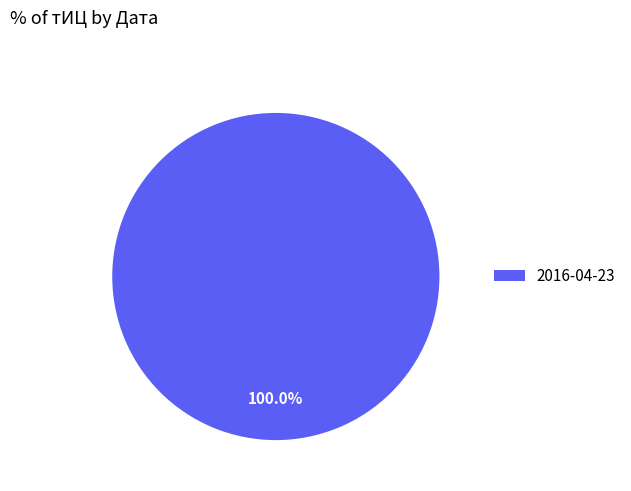

Which slice represents more than half of the pie?

2016-04-23